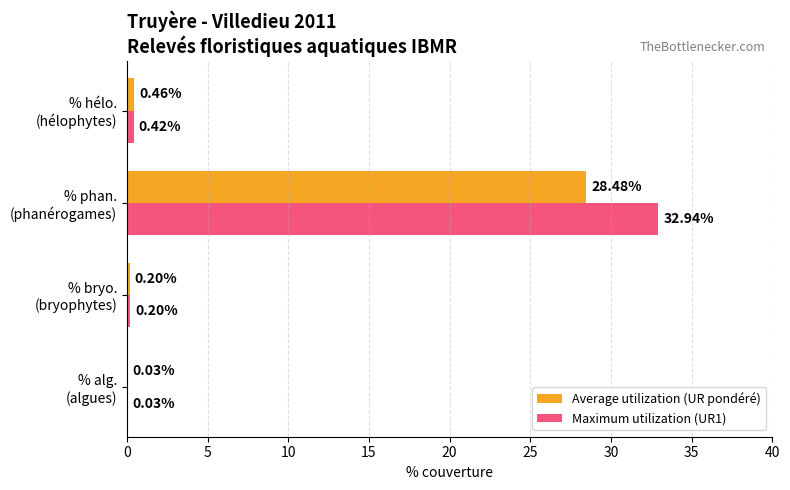

What is the sum of all Maximum utilization (UR1) values?

33.6